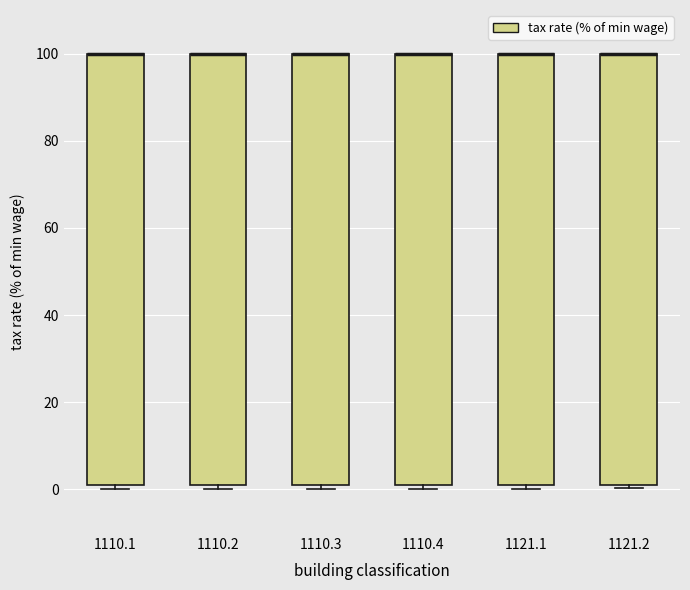

Reading left to right, transcribe this box plot: for each box, give where its median line is, the range the box spans, and where its two whiskers end, as read against the y-axis. The values are not printed on the chart, so give them approximately, as read against the axis.

1110.1: median 100 (drawn on the box's upper edge), box 2 to 100, whiskers 0 to 100
1110.2: median 100 (drawn on the box's upper edge), box 2 to 100, whiskers 0 to 100
1110.3: median 100 (drawn on the box's upper edge), box 2 to 100, whiskers 0 to 100
1110.4: median 100 (drawn on the box's upper edge), box 2 to 100, whiskers 0 to 100
1121.1: median 100 (drawn on the box's upper edge), box 2 to 100, whiskers 0 to 100
1121.2: median 100 (drawn on the box's upper edge), box 2 to 100, whiskers 0 to 100